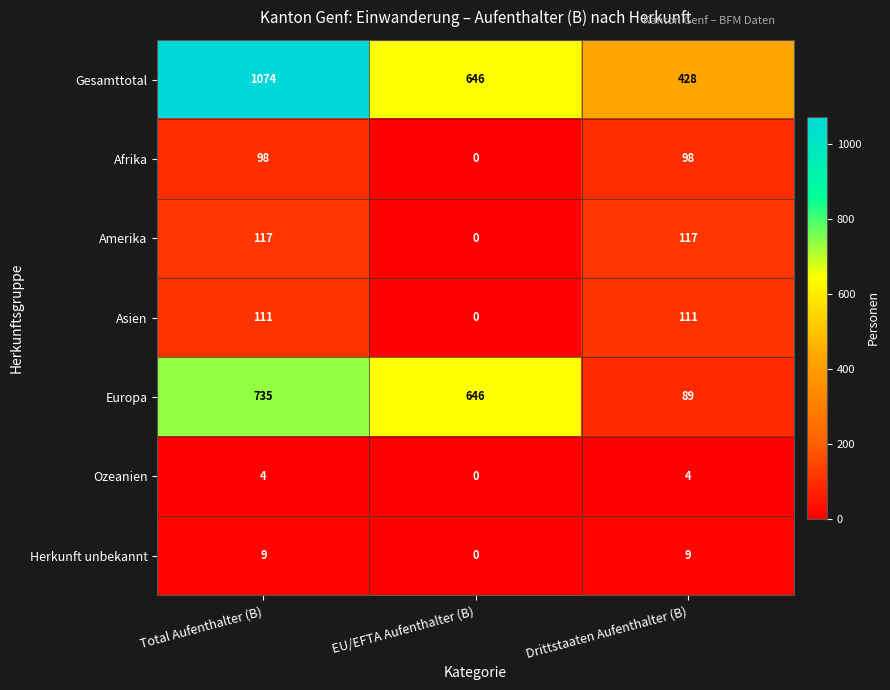

Count the Afrika values in the range 0 to 98.

3